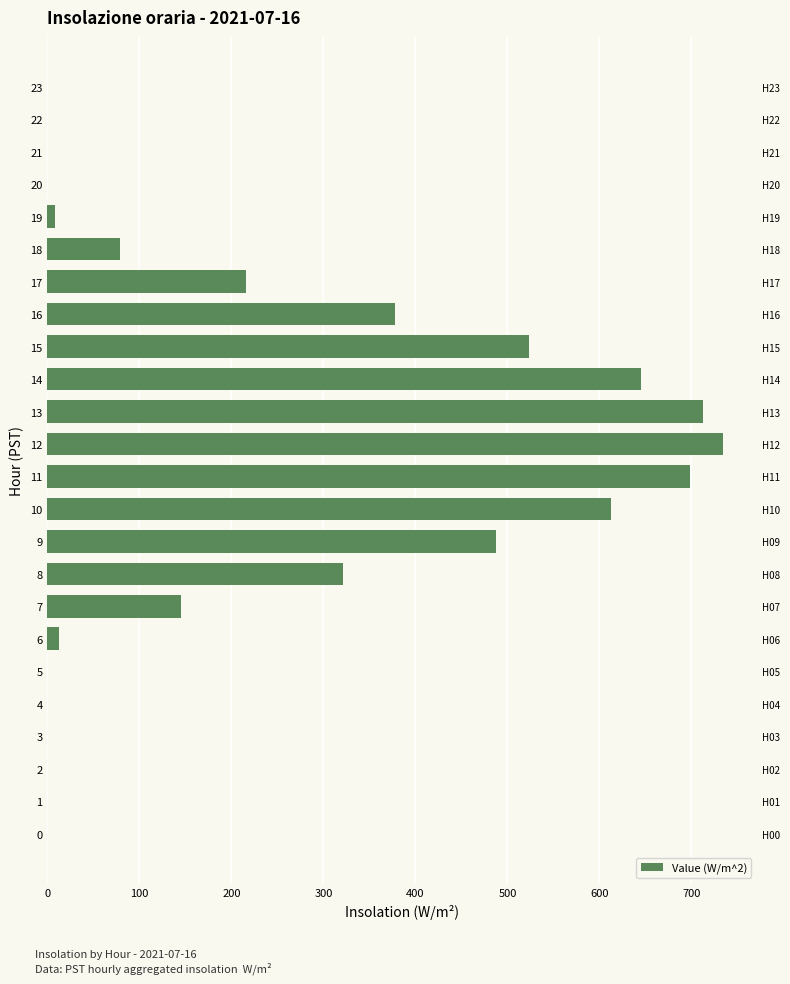

What is the label of the 20th bar from the left?

19